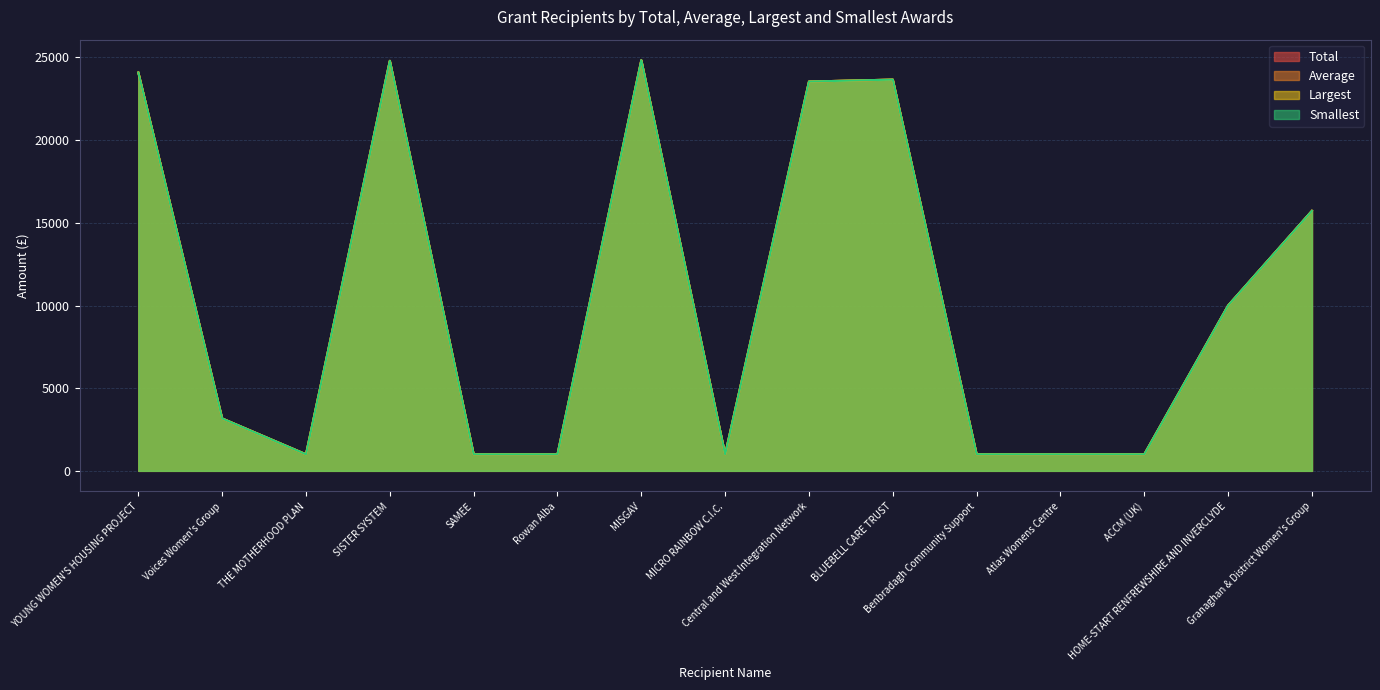

How many data points in Total are above 3168?

7